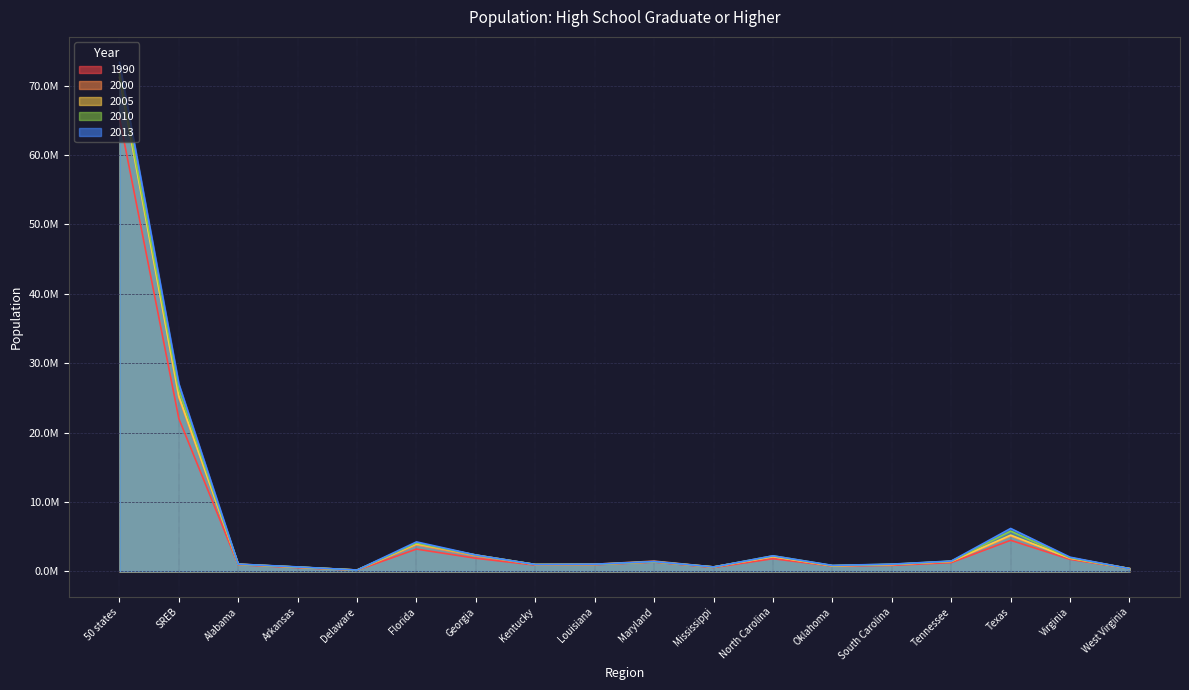

How many categories are shown in the chart?

18